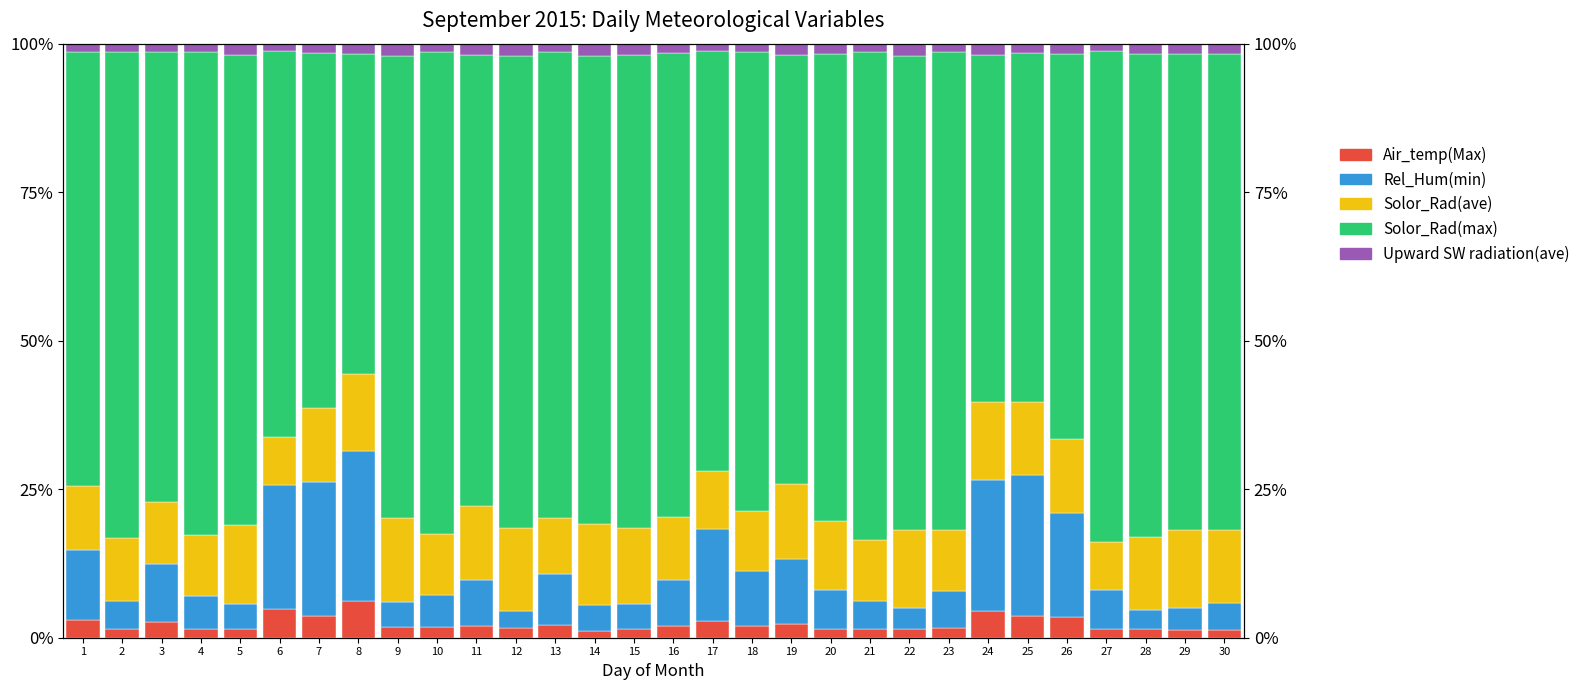

How many values in the Solor_Rad(max) series are below 78?

14